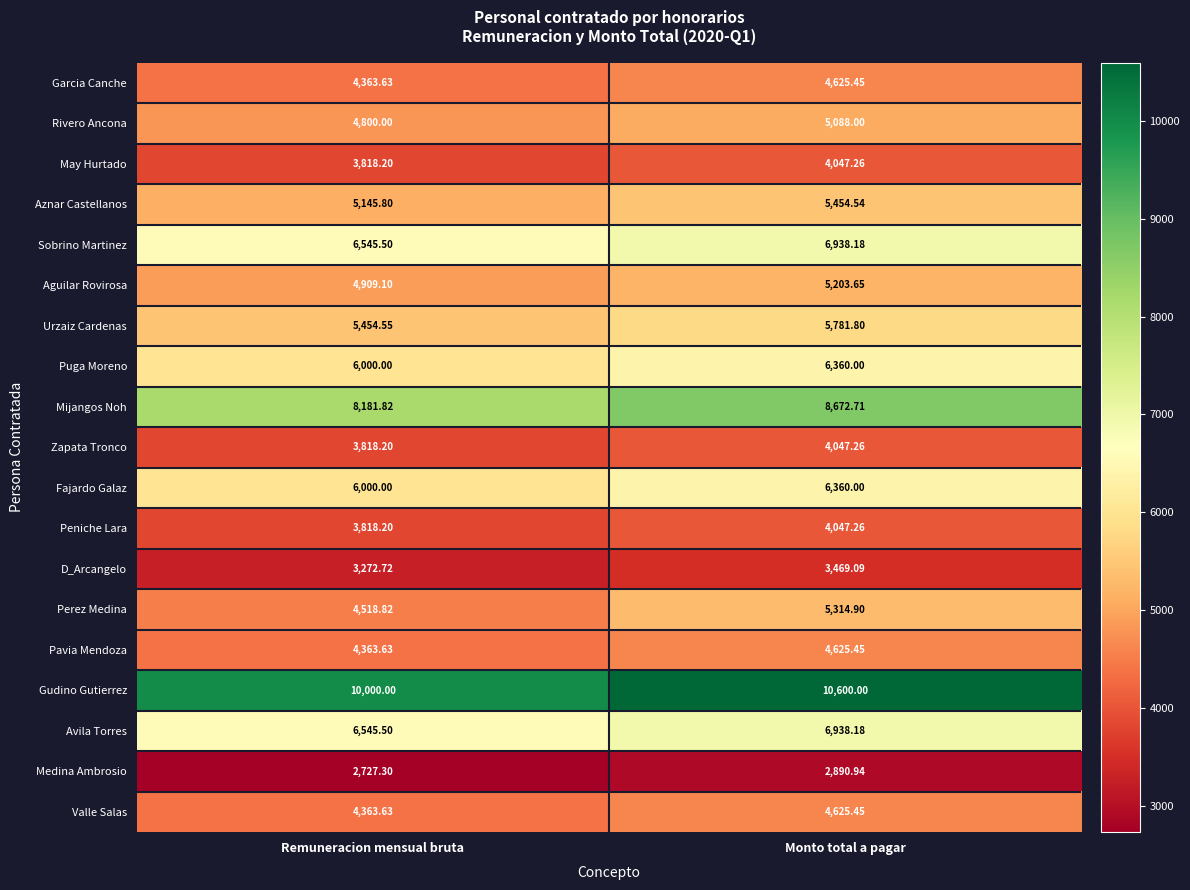

At which label does Sobrino Martinez reach its minimum?

Remuneracion mensual bruta